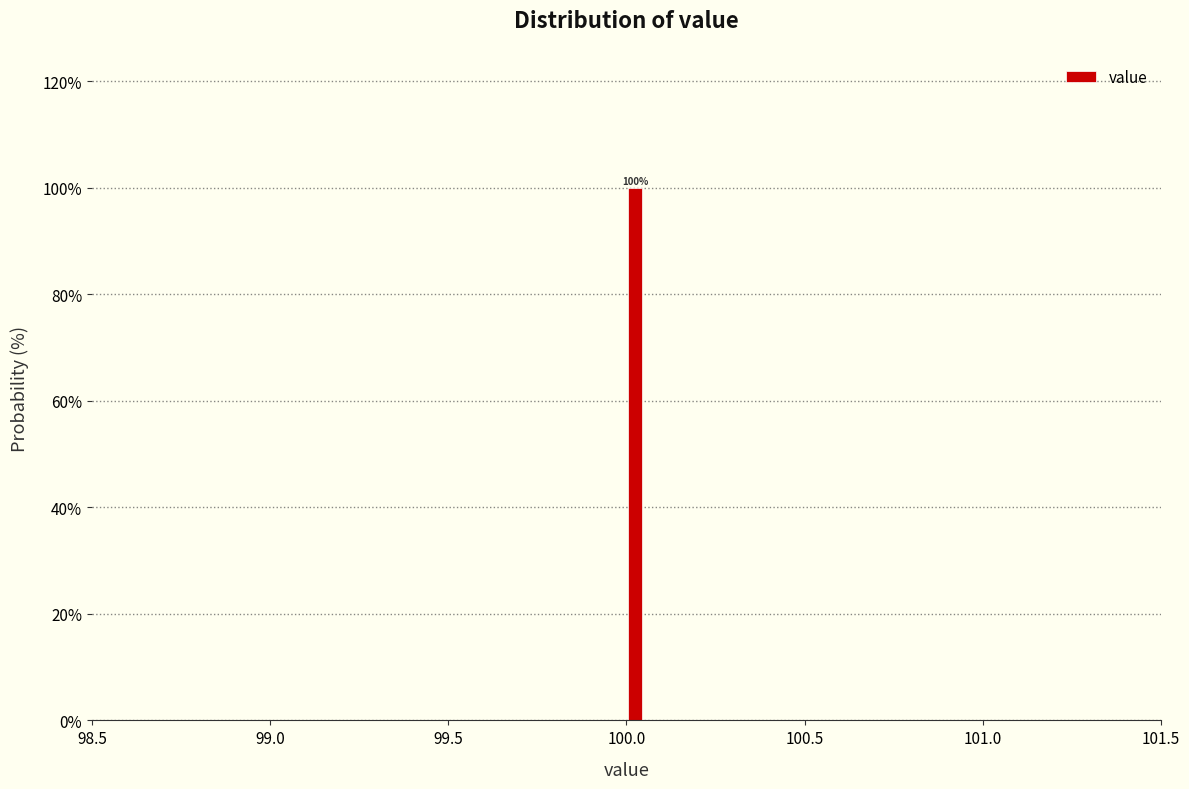

Read against the x-axis, roughly where is the centre of the tallest bar?

100.05